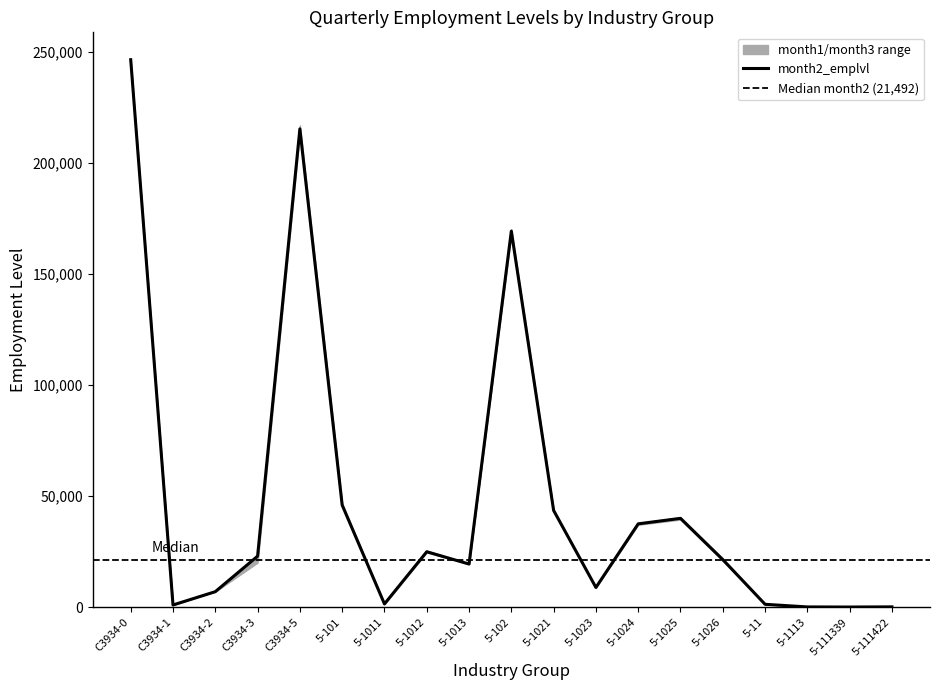

How many data points in month3_emplvl are less than 20117?

9